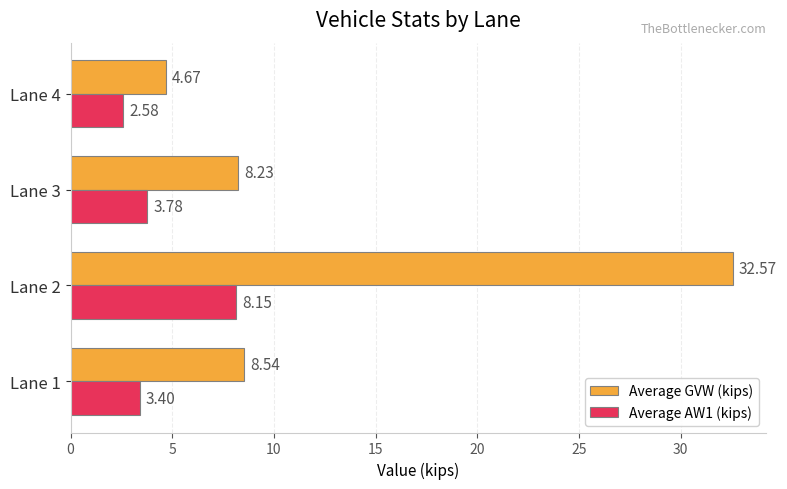

Which series has the largest range (max minus min)?

Average GVW (kips)